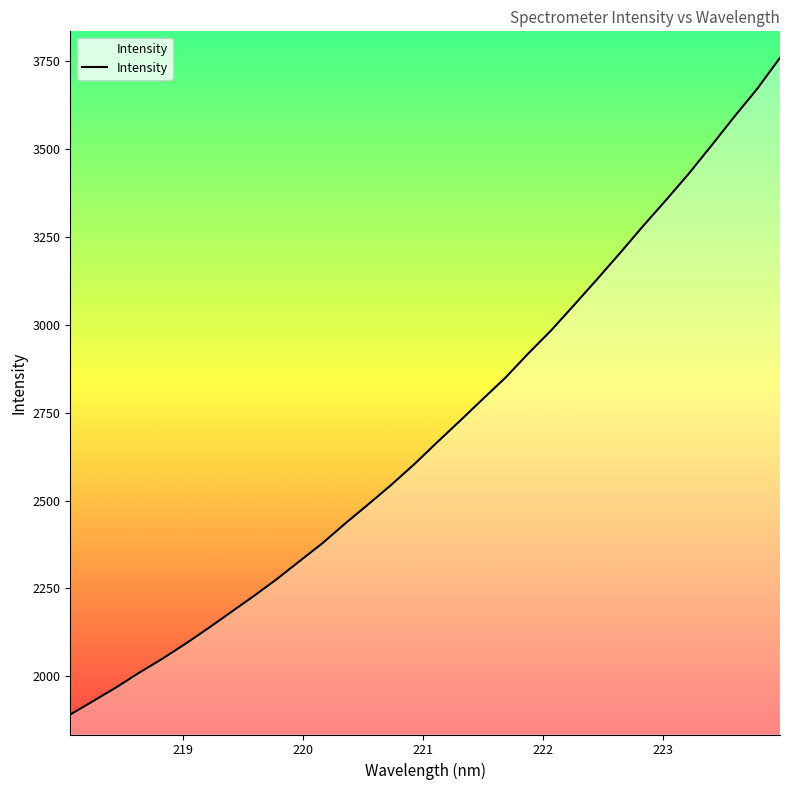

What is the difference between the maximum and minimum values?

1869.5